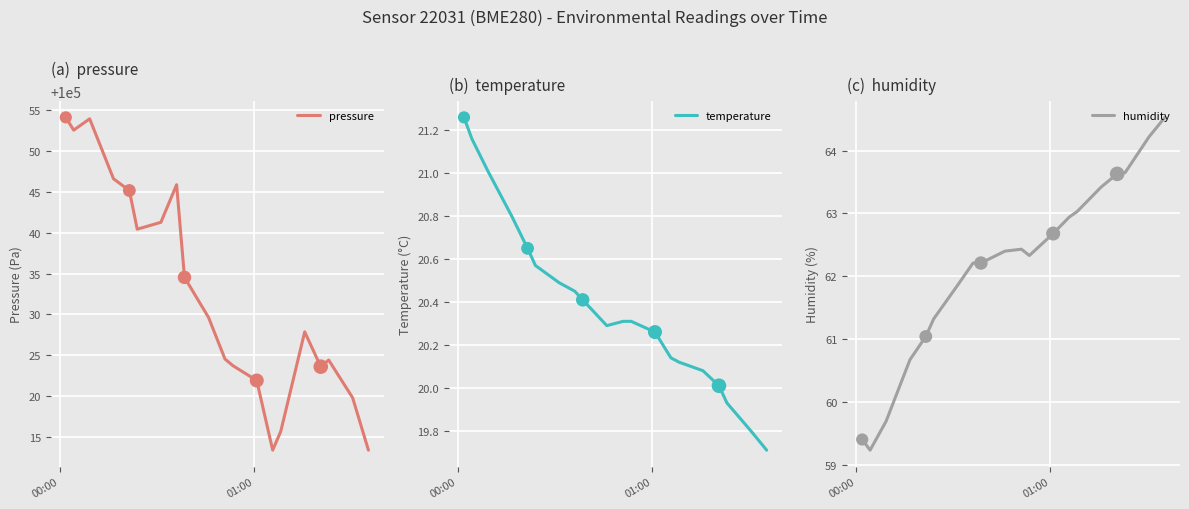

Which series contains the highest Y value?

pressure